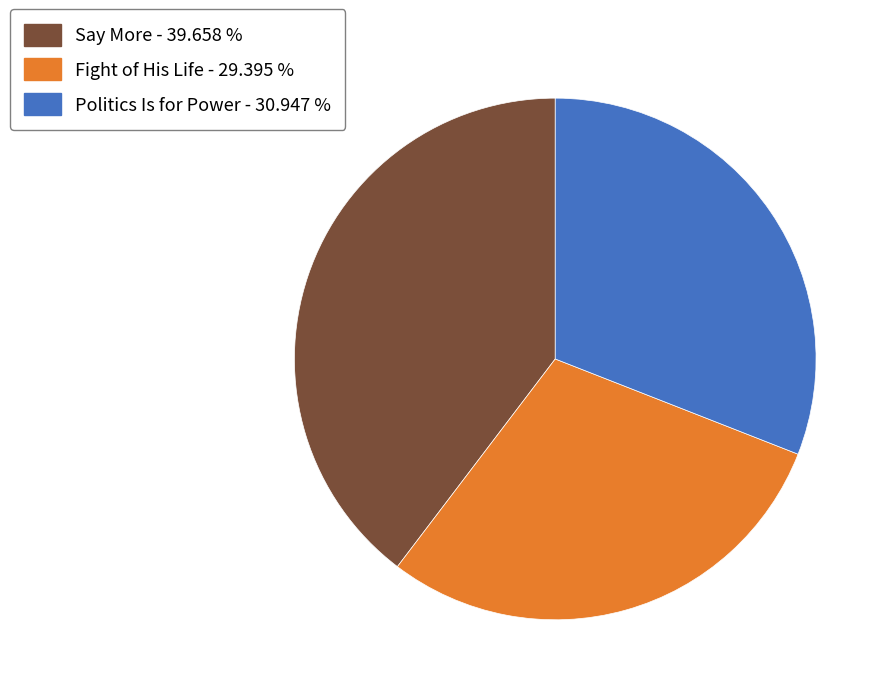

Combined, do Say More and Politics Is for Power account for over 50%?

Yes